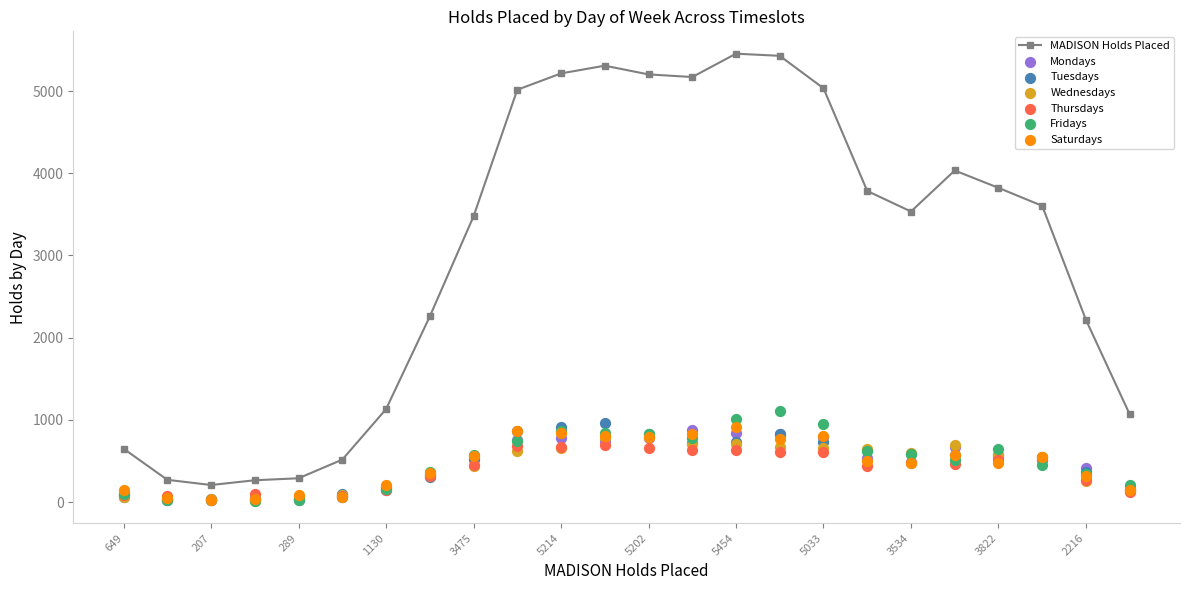

The MADISON Holds Placed series shows 1130 at 1130. True or false?

True